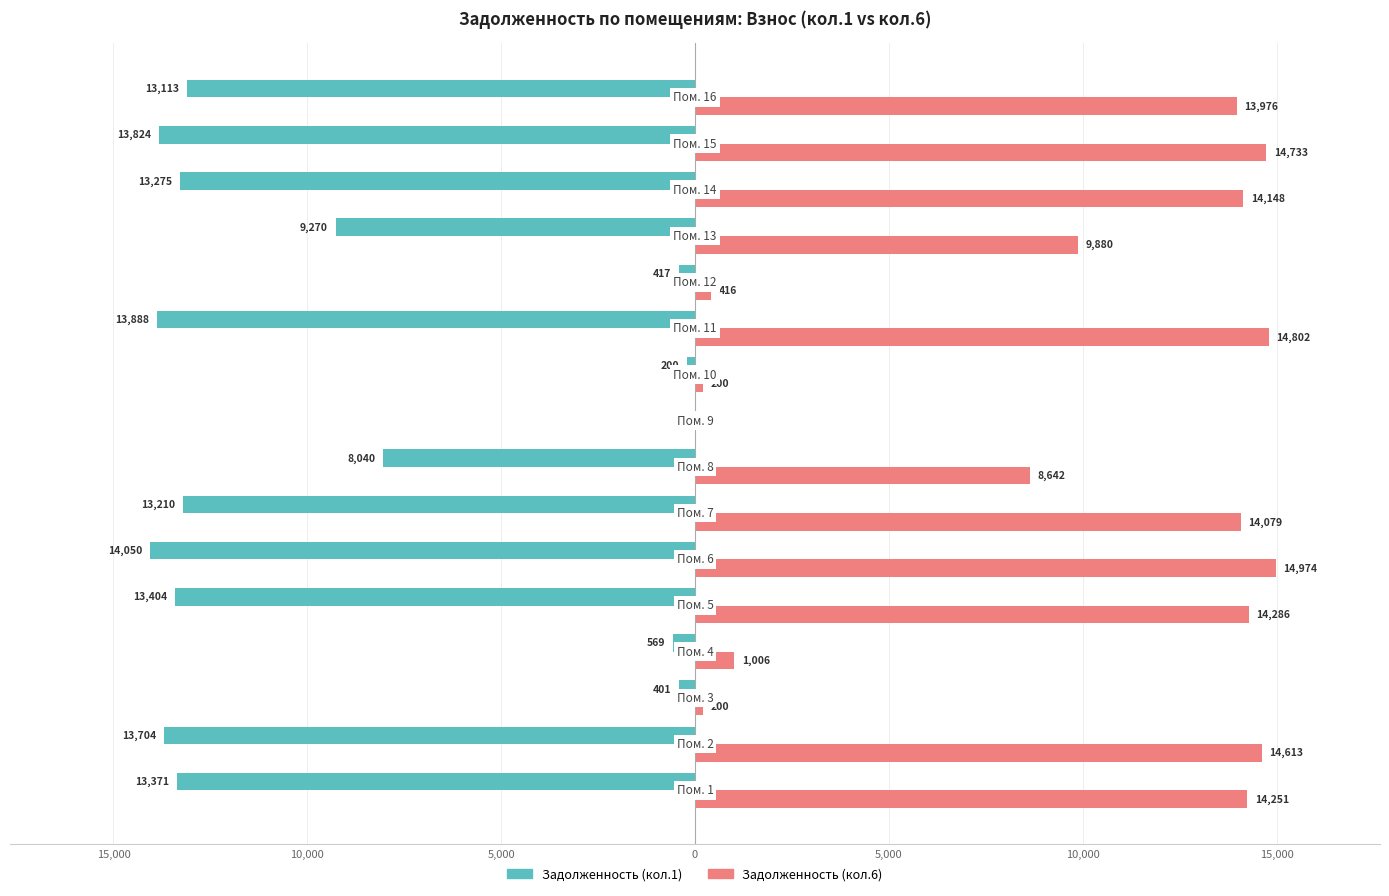

Which series has the widest spread of values?

Задолженность (кол.6)